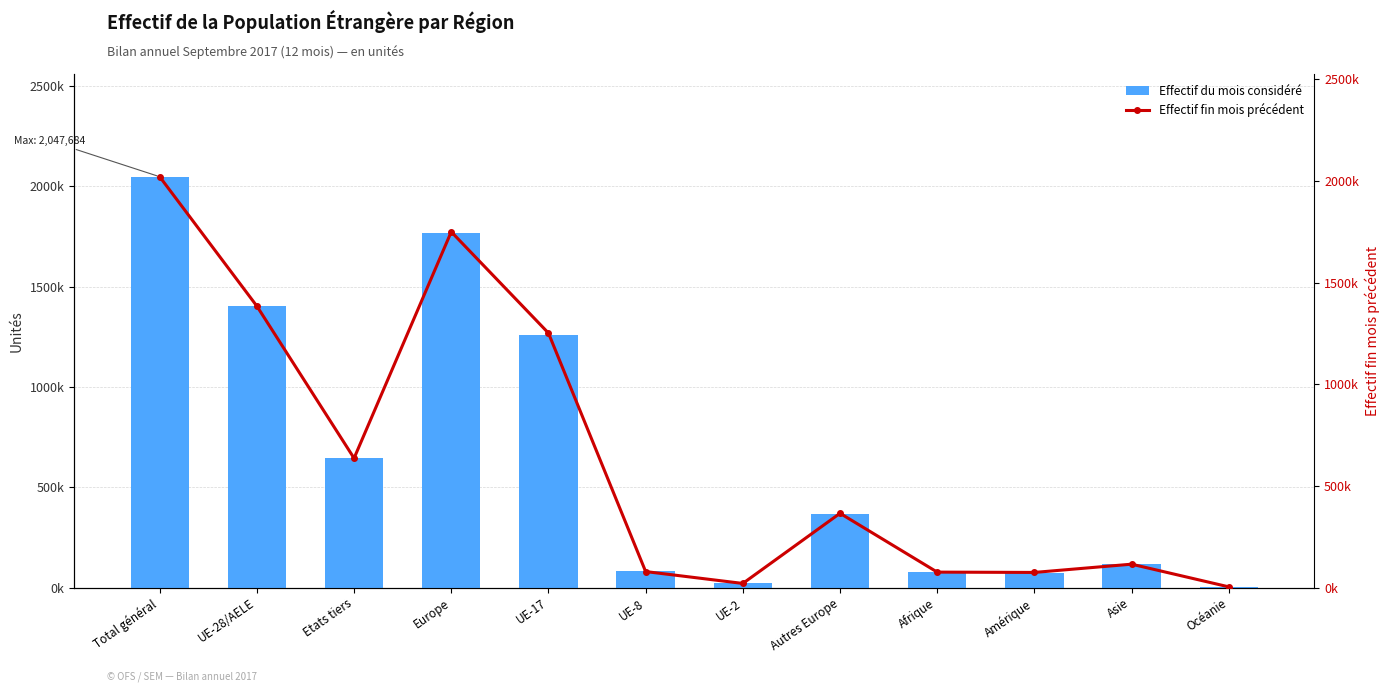

Rank the categories by Effectif fin mois précédent value from highest to lowest.

Total général, Europe, UE-28/AELE, UE-17, Etats tiers, Autres Europe, Asie, UE-8, Afrique, Amérique, UE-2, Océanie